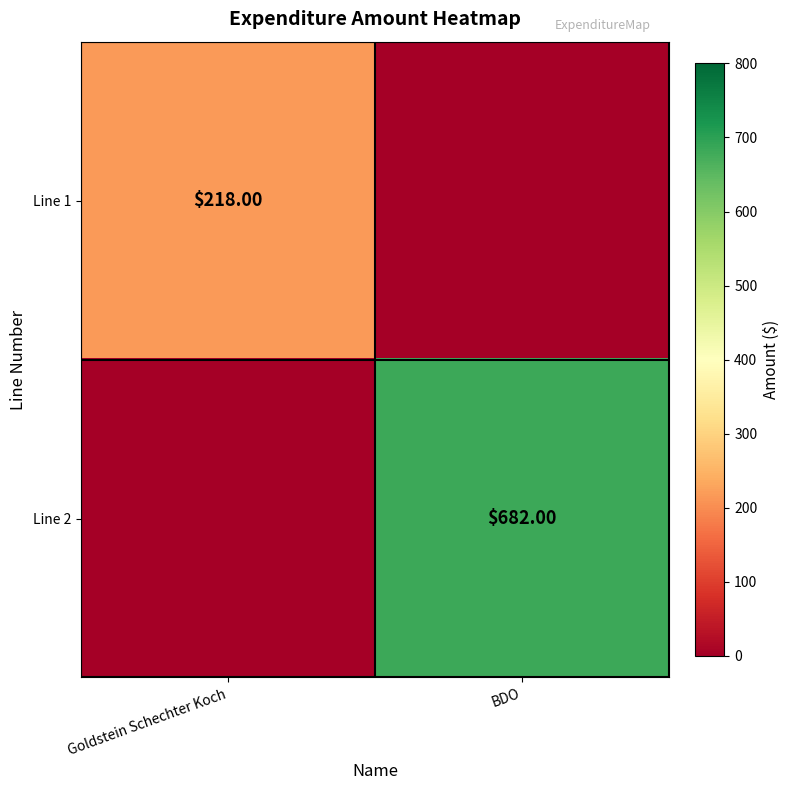

What is the difference between the highest and lowest values at BDO?

682